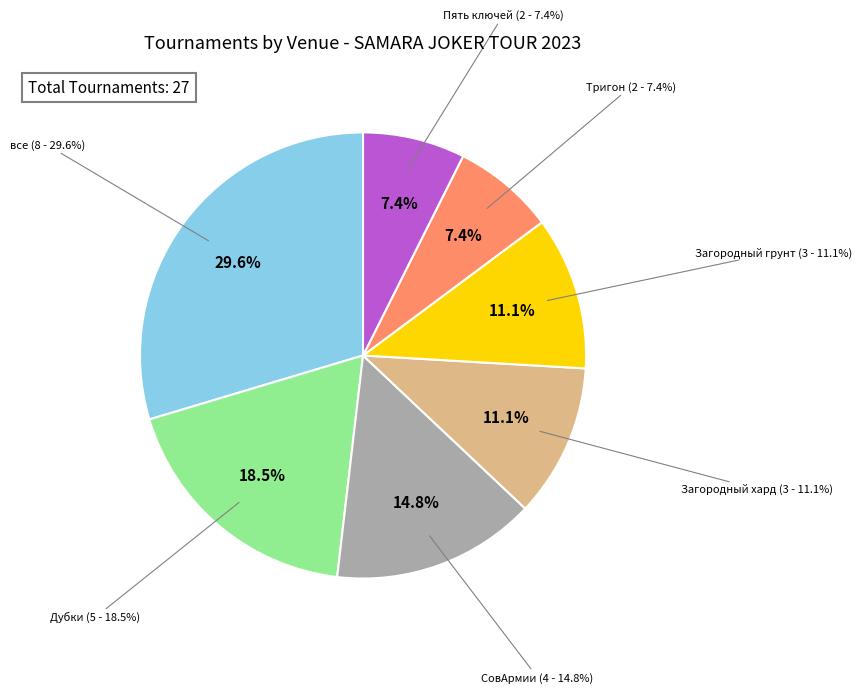

What is the ratio of the value at Тригон to the value at СовАрмии?

0.5